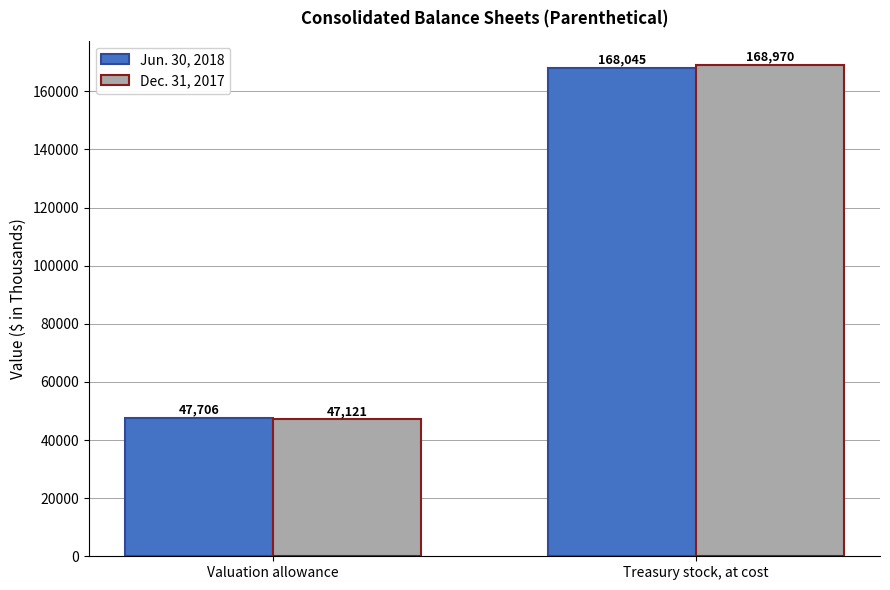

At which category is the sum across all series the highest?

Treasury stock, at cost